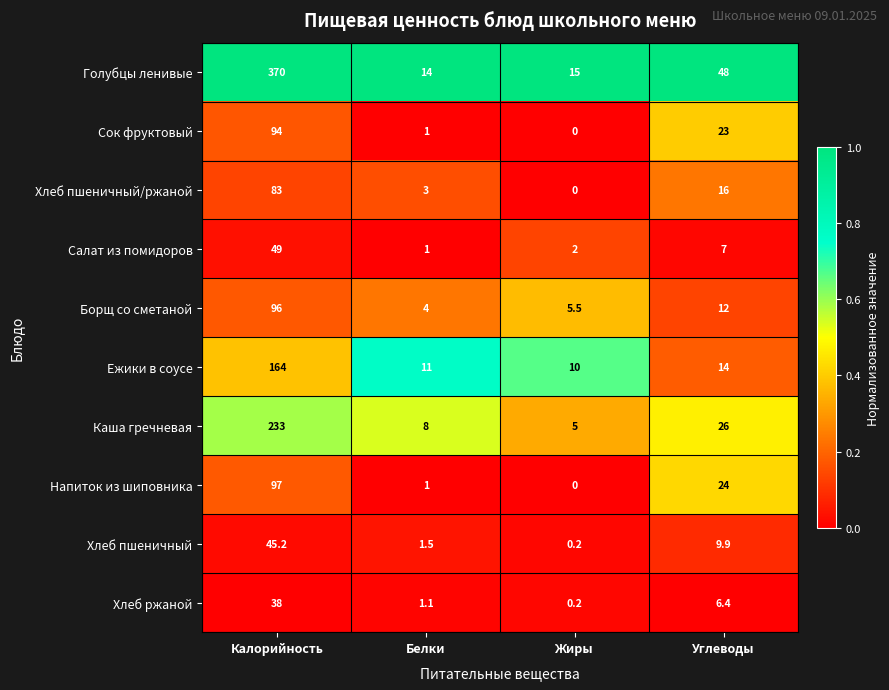

How many data points does each series have?

4